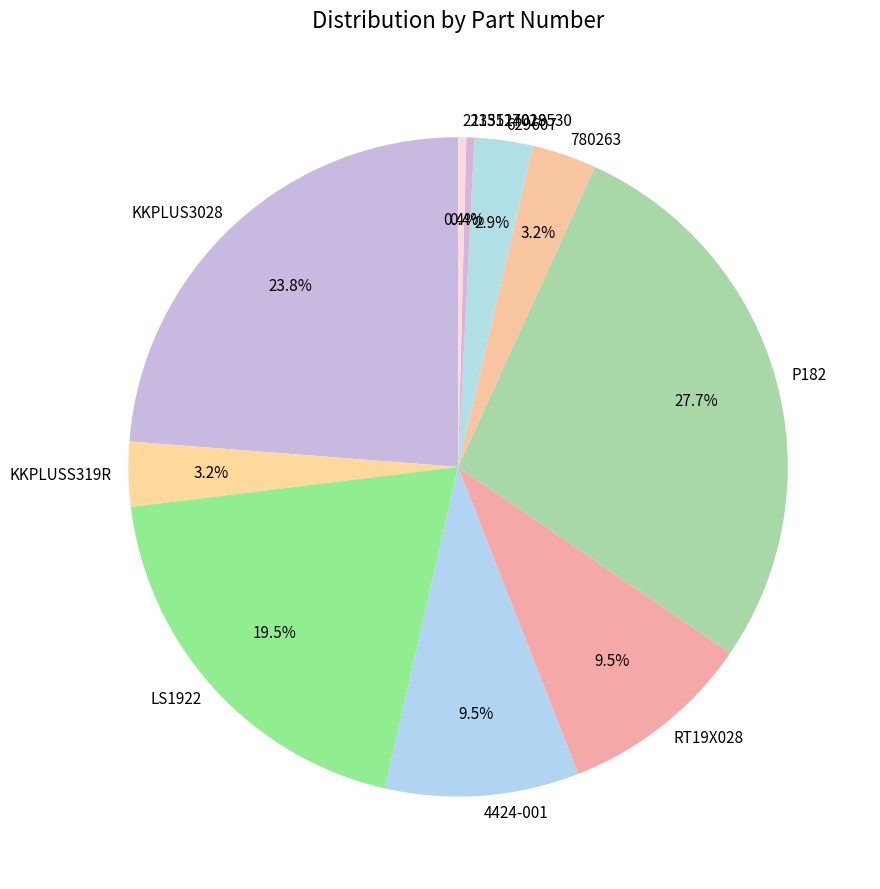

Do LS1922 and 2233514019 together represent more than half of the pie?

No